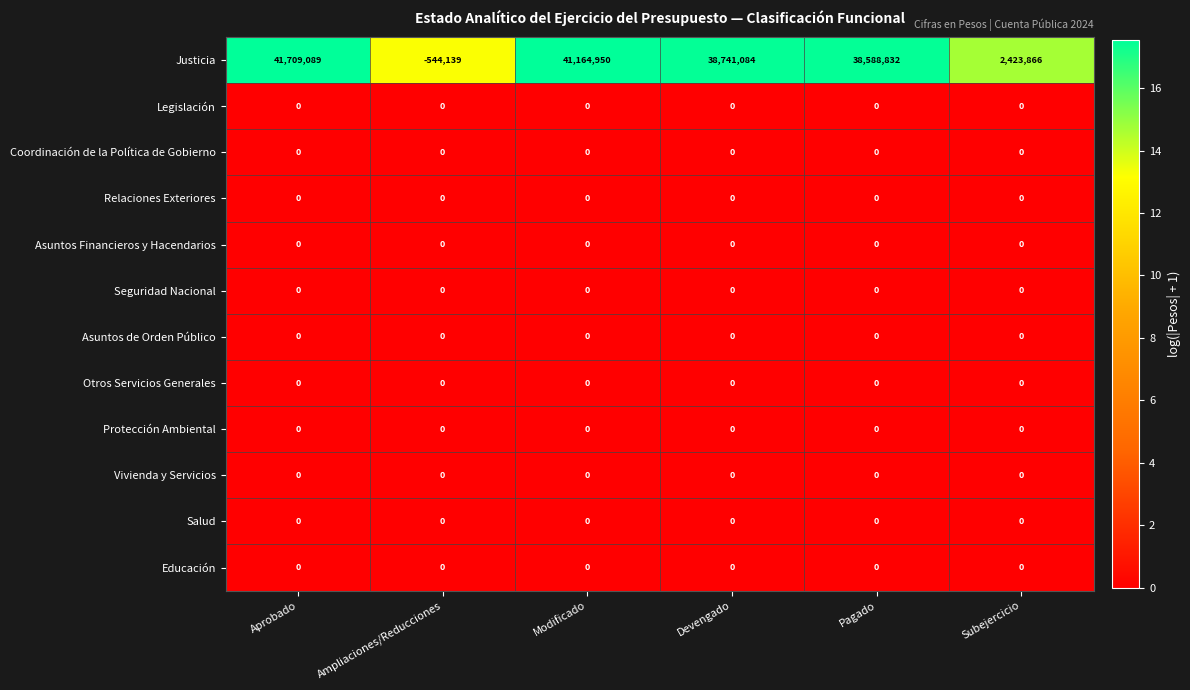

What is the total value across all series at Aprobado?

41709089